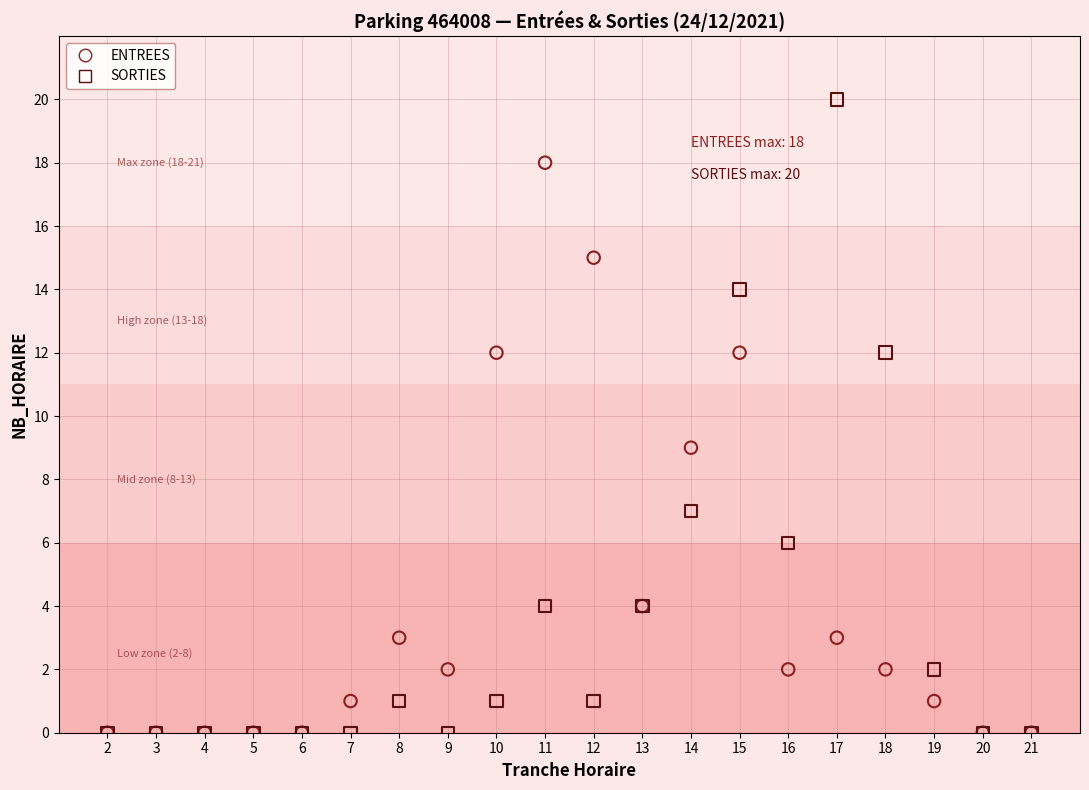

Across all series, what Y value is closest to 10?

9